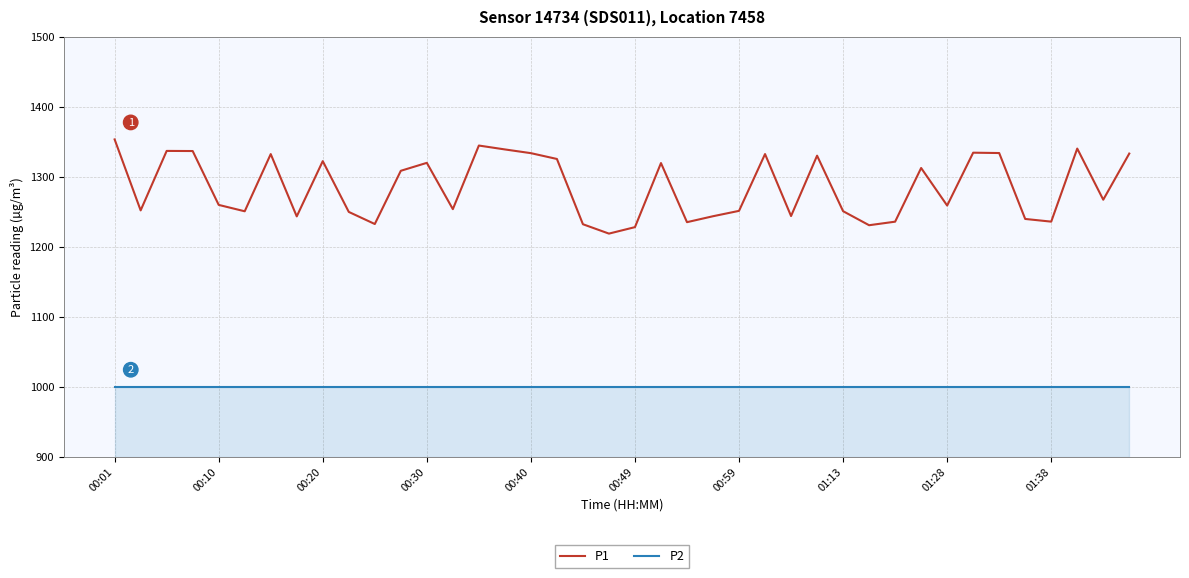

Does the chart display data point markers on the line(s)?

No